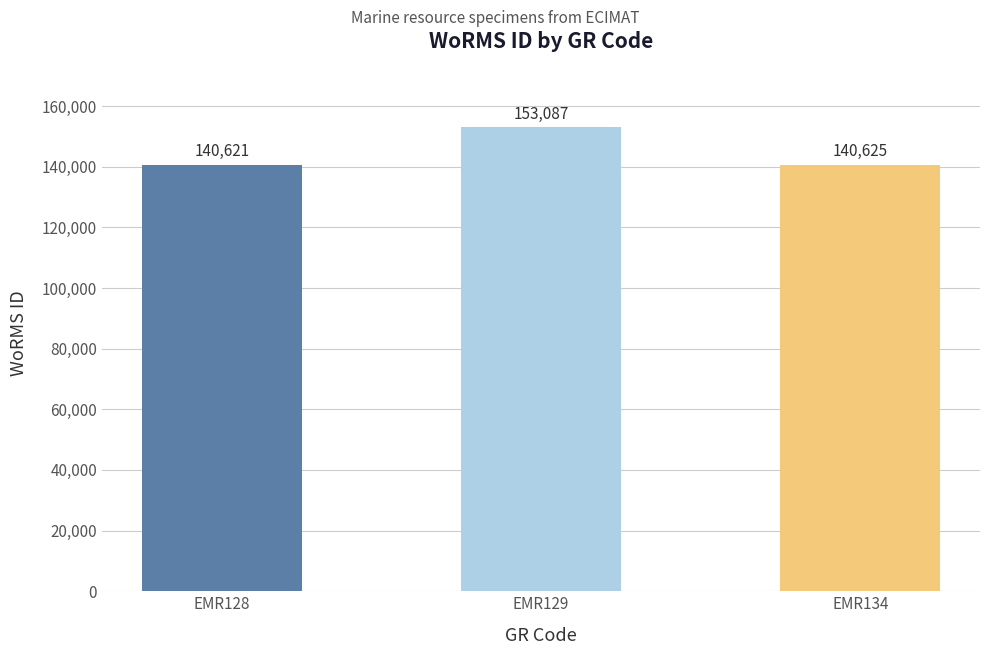

What is the sum of the values at EMR134 and EMR129?

293712